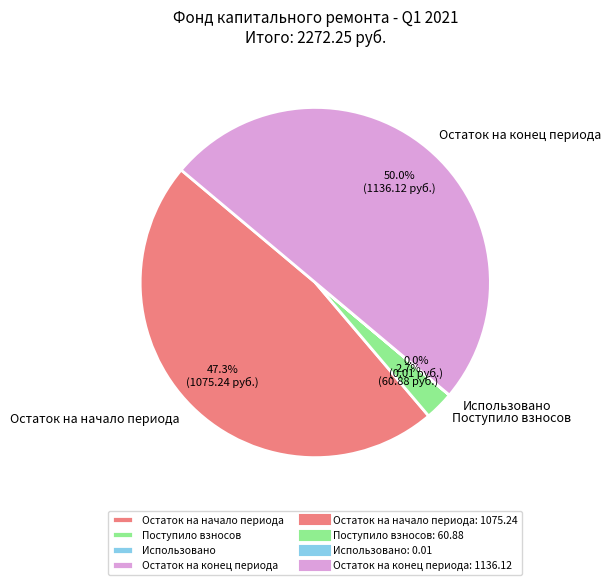

Which category has the biggest portion of the pie?

Остаток на конец периода